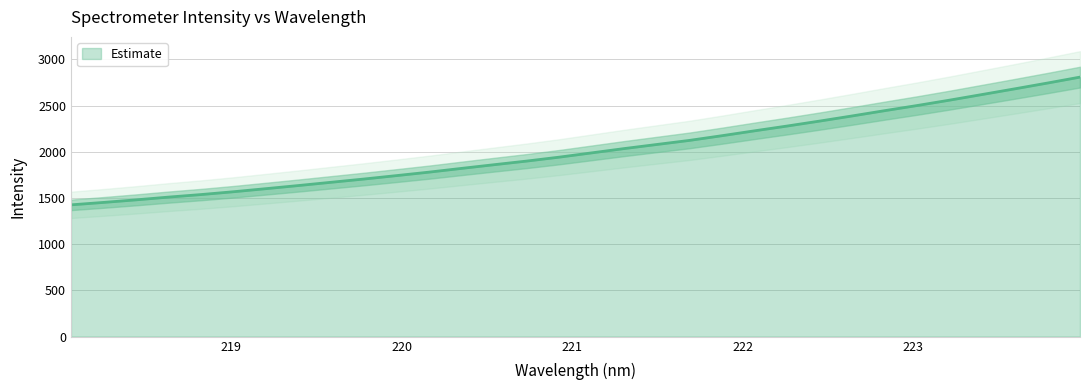

Reading left to right, what are all the values shown in this chart?

218.0596=1425.8	218.2508=1452.1	218.442=1480.0	218.6332=1509.8	218.8244=1537.4	219.0156=1568.1	219.2067=1601.5	219.3979=1635.5	219.589=1670.6	219.7801=1705.6	219.9712=1742.6	220.1623=1780.2	220.3533=1820.8	220.5444=1860.7	220.7354=1900.0	220.9264=1942.5	221.1174=1988.9	221.3083=2035.5	221.4993=2079.7	221.6902=2123.8	221.8812=2174.7	222.0721=2227.5	222.263=2279.2	222.4538=2332.8	222.6447=2388.5	222.8355=2445.6	223.0264=2501.4	223.2172=2559.8	223.408=2620.6	223.5987=2681.9	223.7895=2744.2	223.9802=2808.4